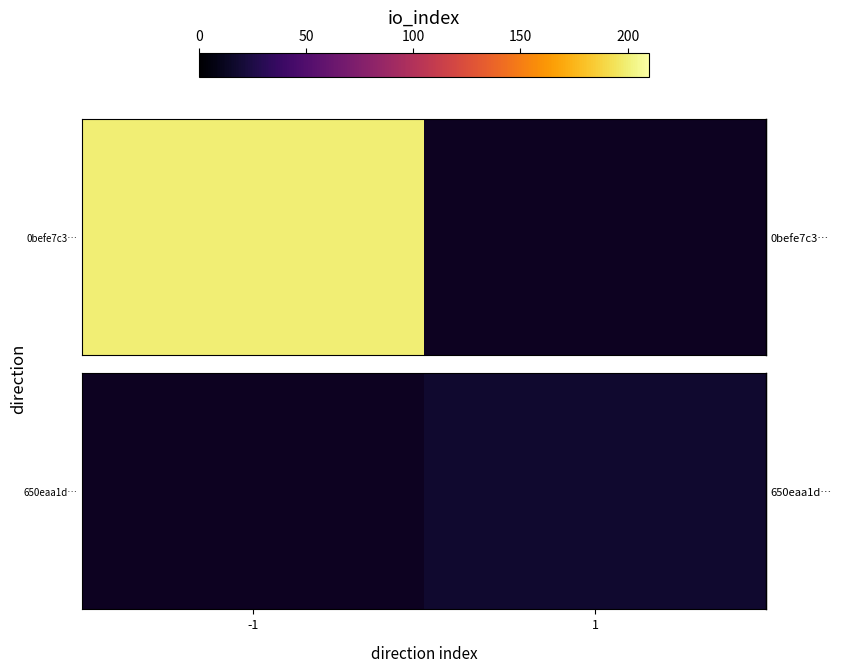

How many positive values are there?

1